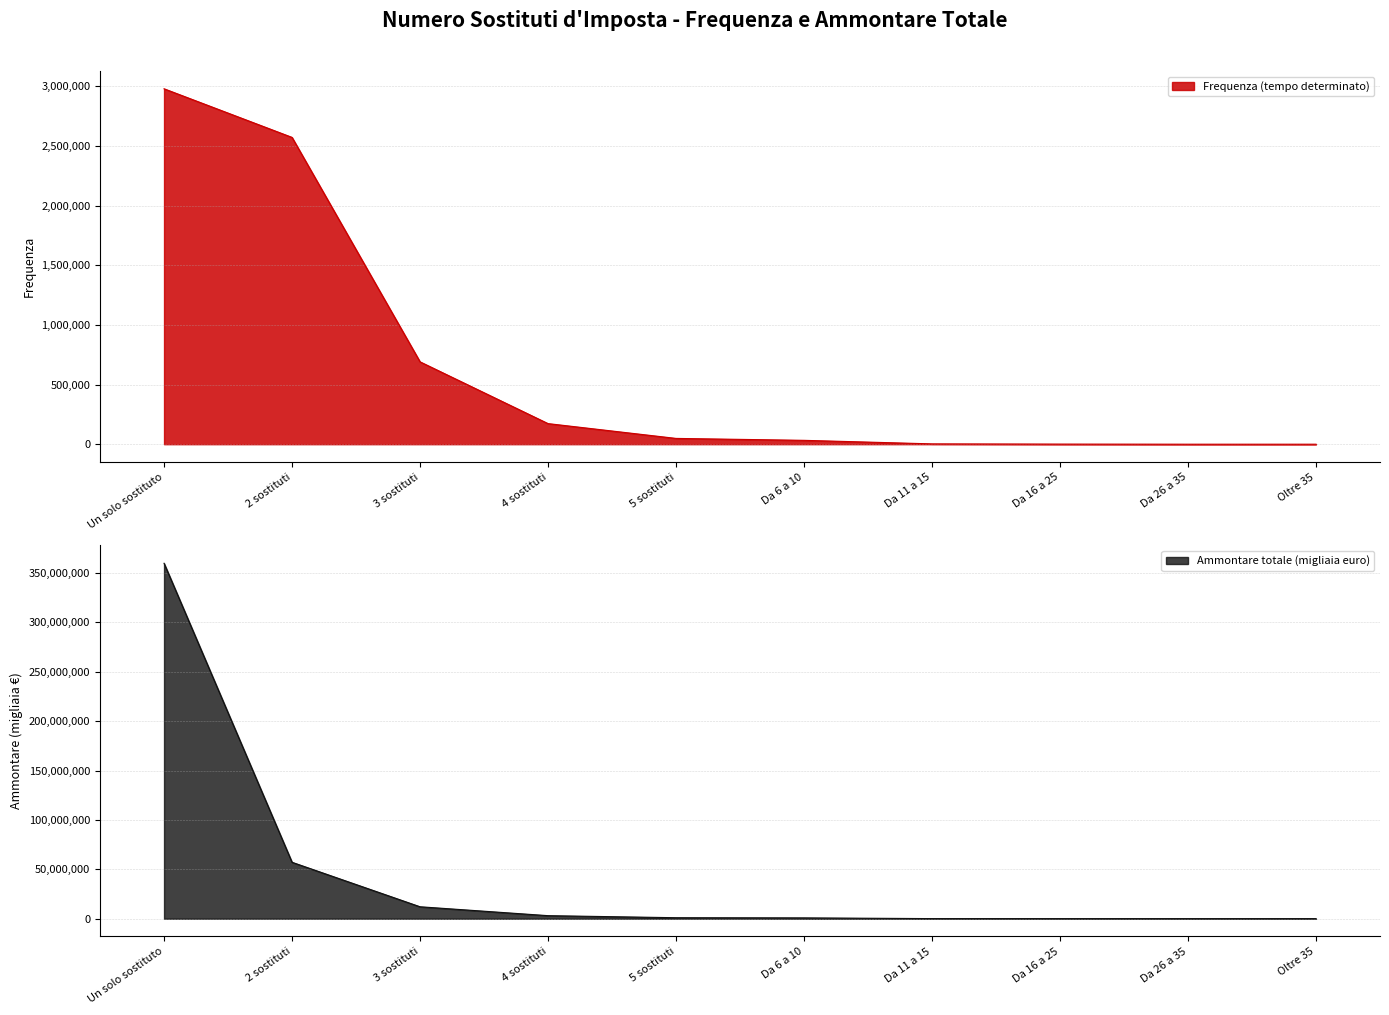

True or false: Ammontare totale (migliaia euro) has more than 2 interior local peaks.

False